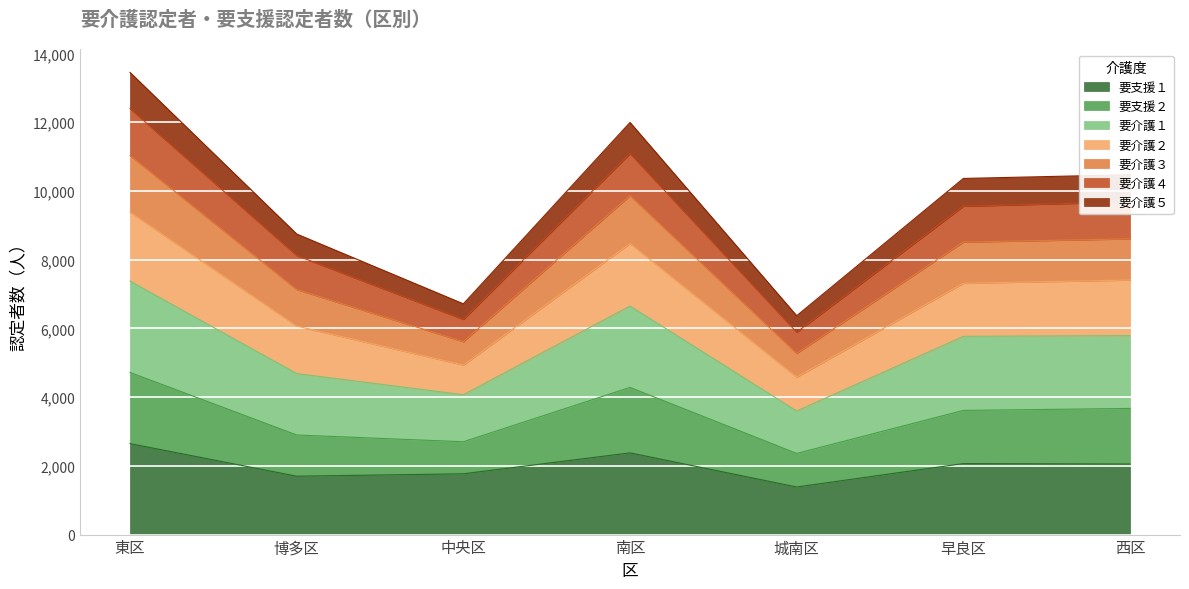

How many lines are shown in the chart?

7